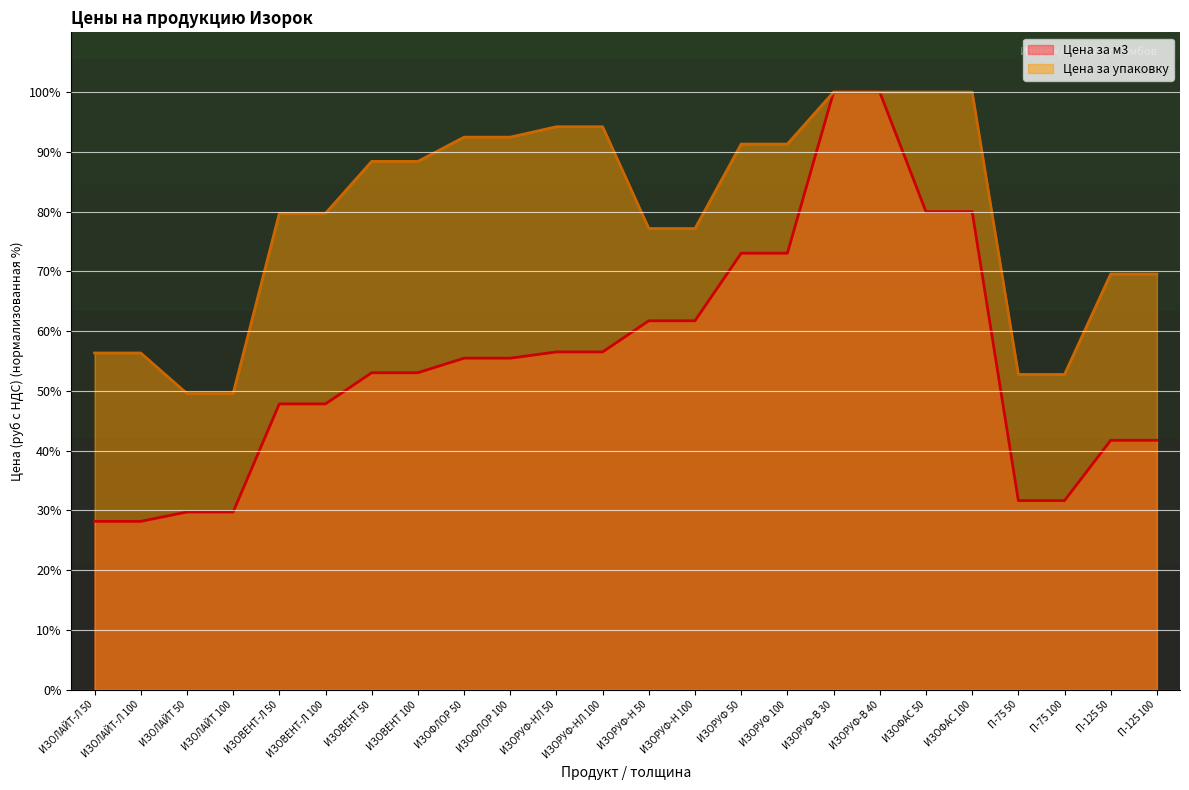

What is the difference between the Цена за м3 values at ИЗОФЛОР 100 and ИЗОФАС 100?

24.5